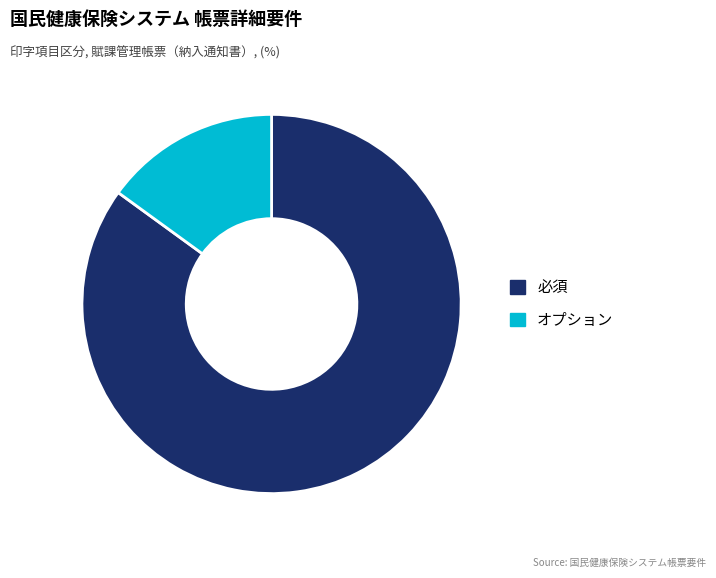

How many segments does this pie chart have?

2